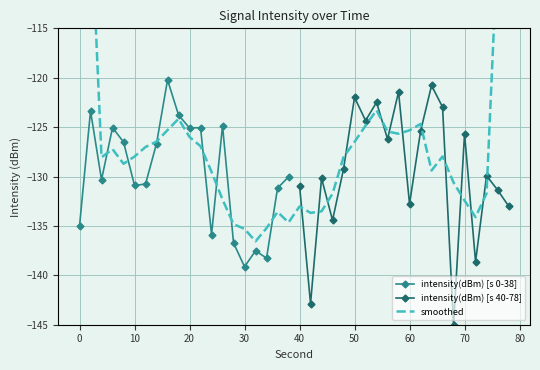

Reading left to right, extract all data points from this chart.

-135.0	-123.4	-130.3	-125.0	-126.5	-130.9	-130.8	-126.7	-120.2	-123.8	-125.1	-125.1	-135.9	-124.9	-136.7	-139.1	-137.5	-138.3	-131.2	-130.0